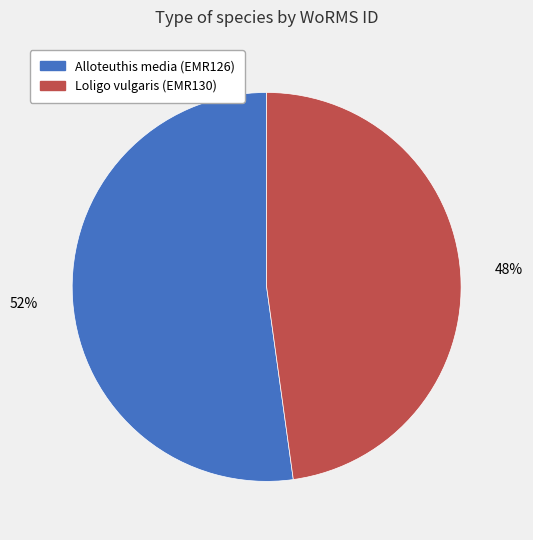

To the nearest percent, what is the combined percentage of Loligo vulgaris (EMR130) and Alloteuthis media (EMR126)?

100%